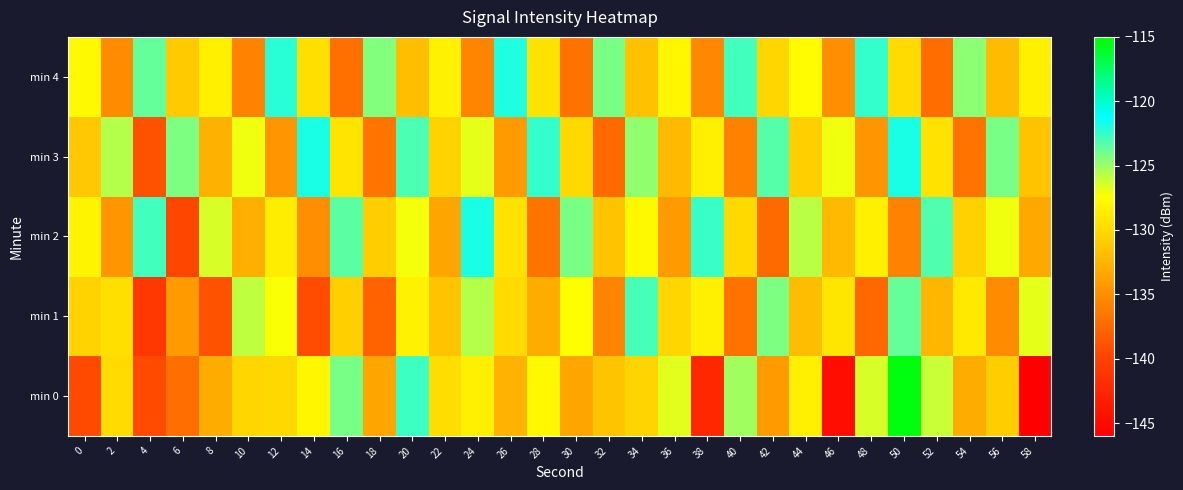

Which series has the widest spread of values?

min 0